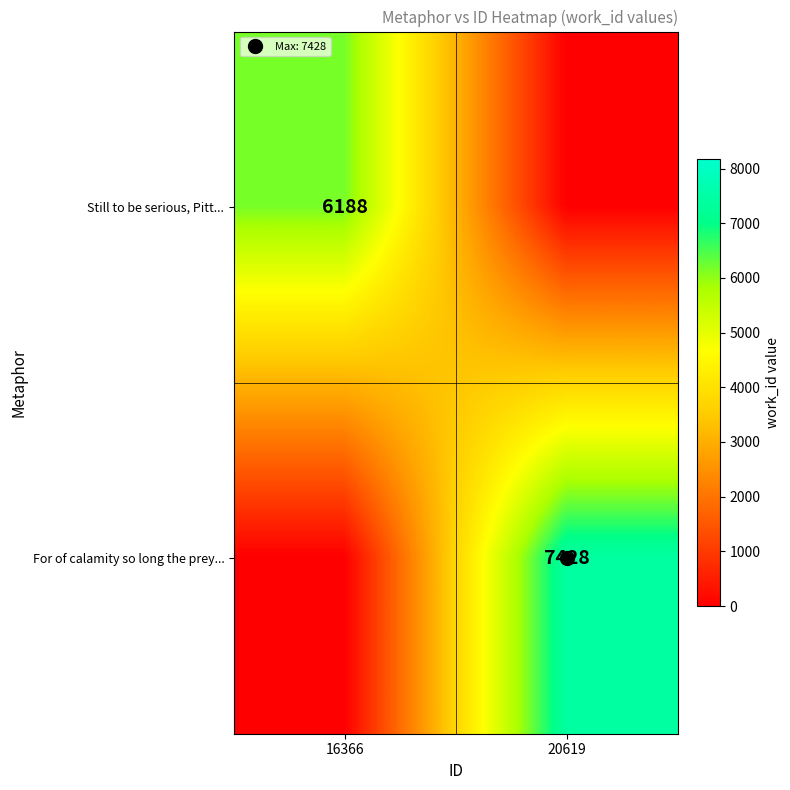

Is it true that For of calamity so long the prey... equals 4669 at 20619?

False